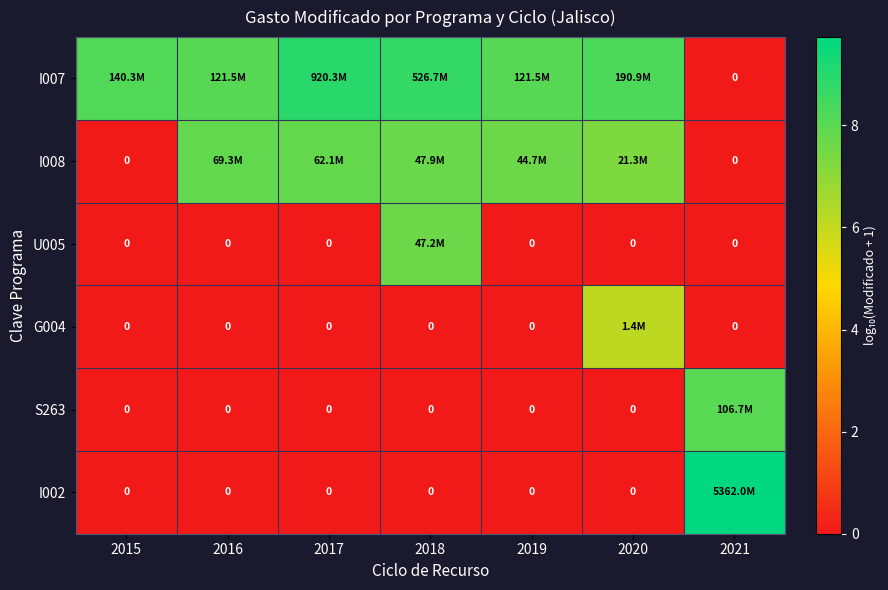

At how many categories does at least one series exceed 9?

1